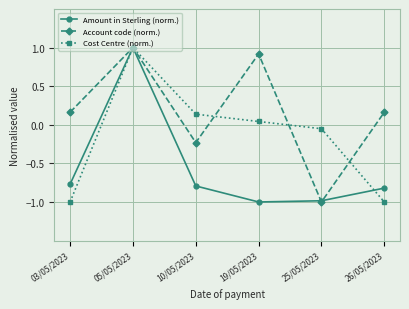

Is it true that Account code (norm.) equals -0.4 at 10/05/2023?

False